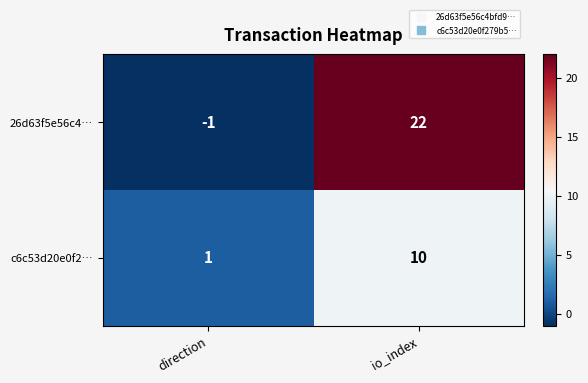

Between direction and io_index, which series saw the biggest shift?

26d63f5e56c4…